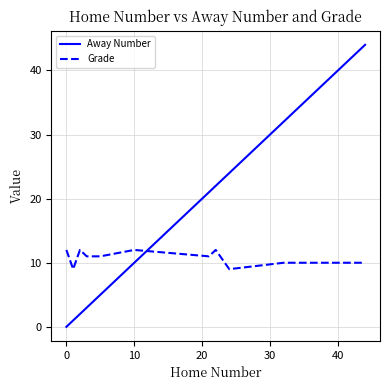

What is the maximum value for Away Number?

44